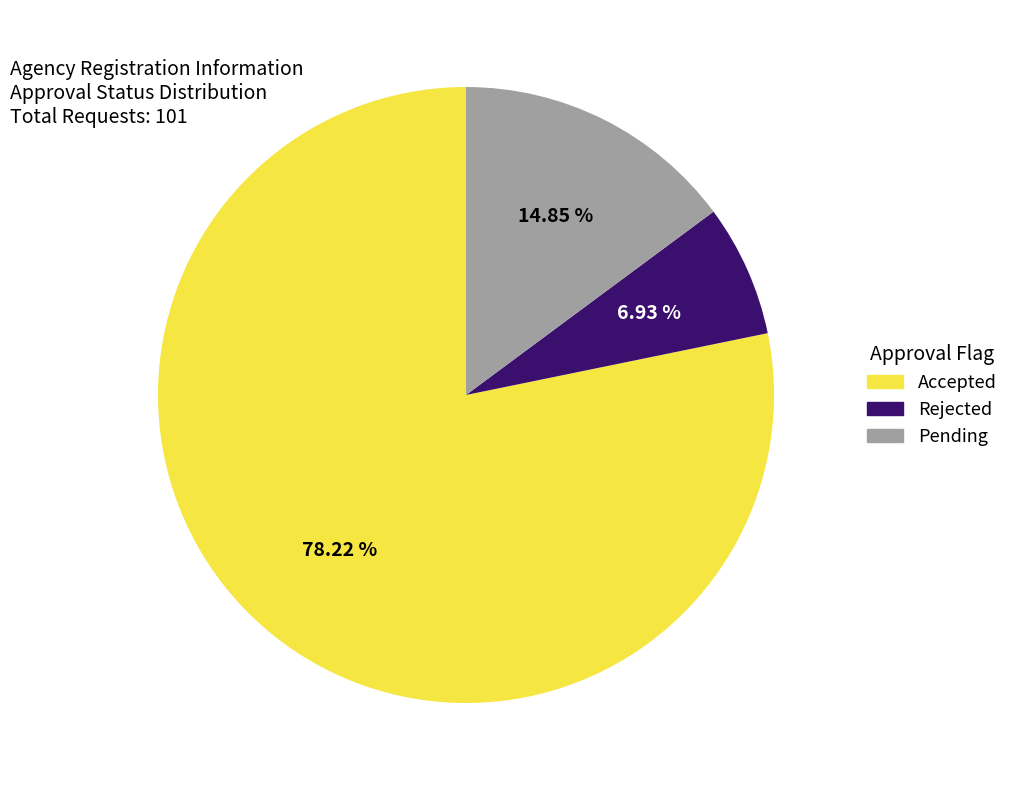

To the nearest percent, what percentage of the pie is Accepted?

78%